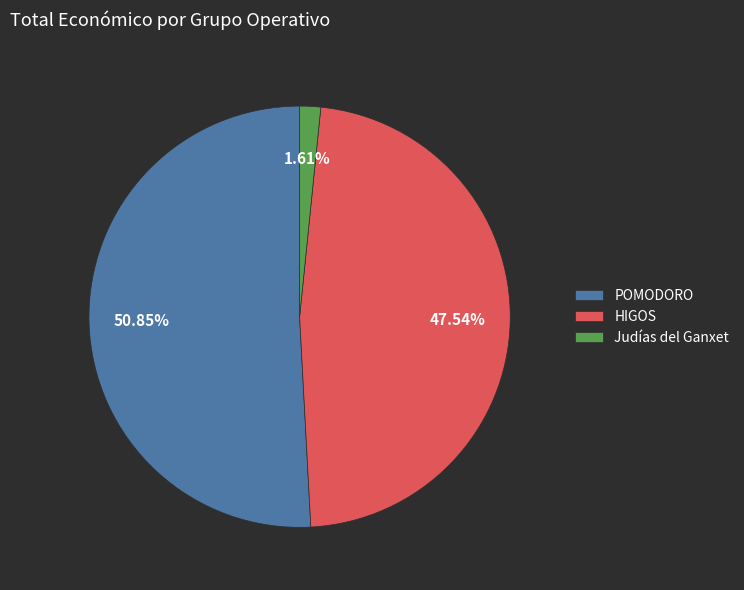

How many segments does this pie chart have?

3